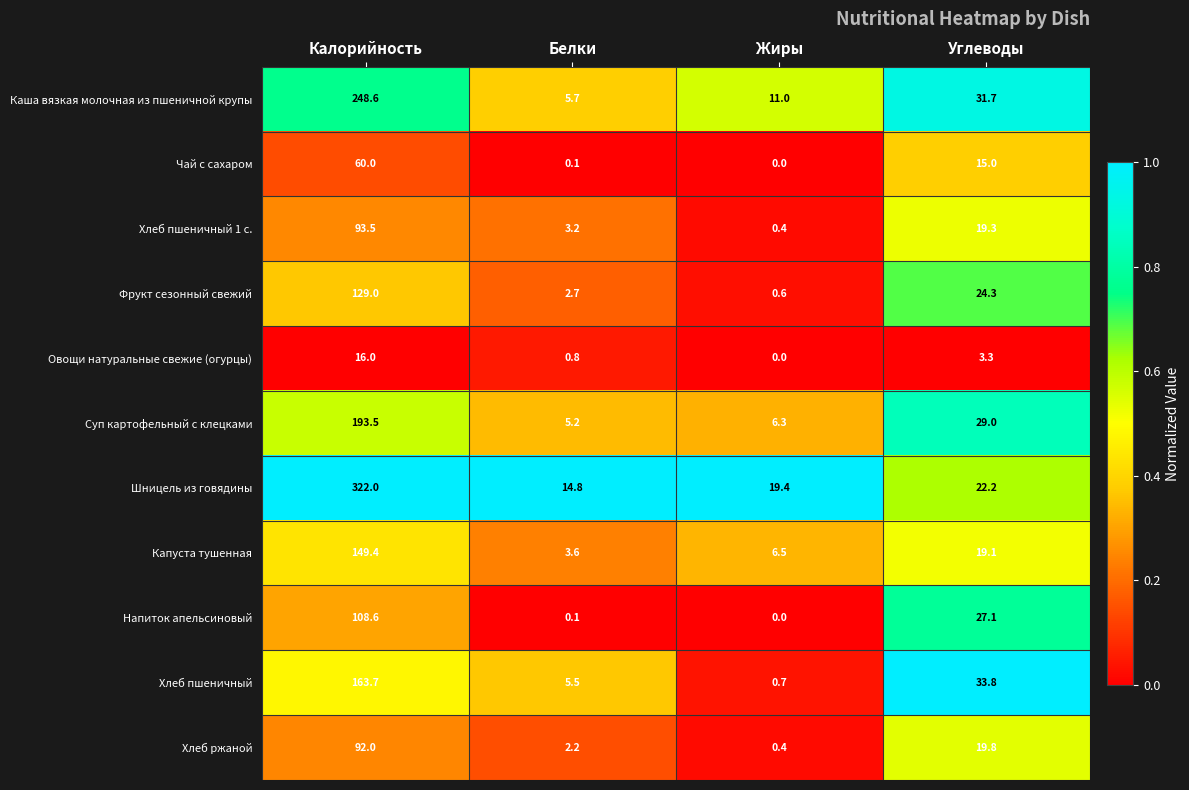

What is the difference between the second highest and second lowest values in the Капуста тушенная series?

12.6